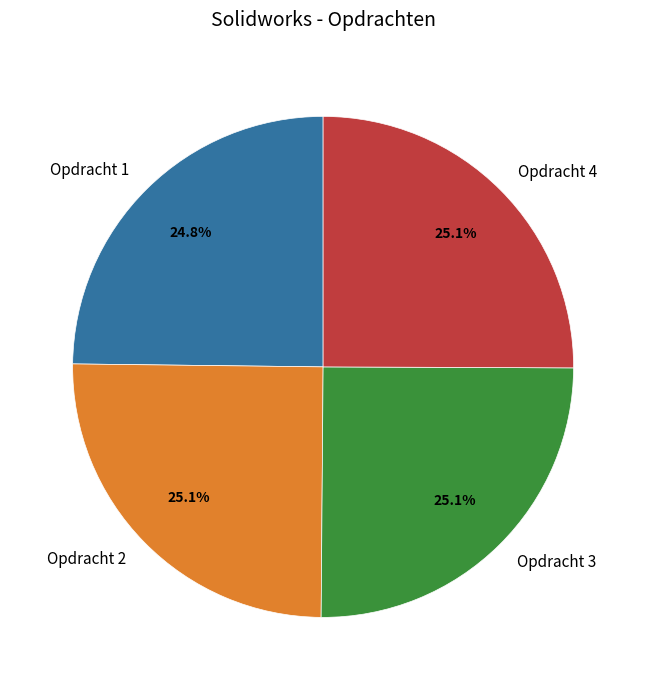

Is there a majority slice in this chart?

No